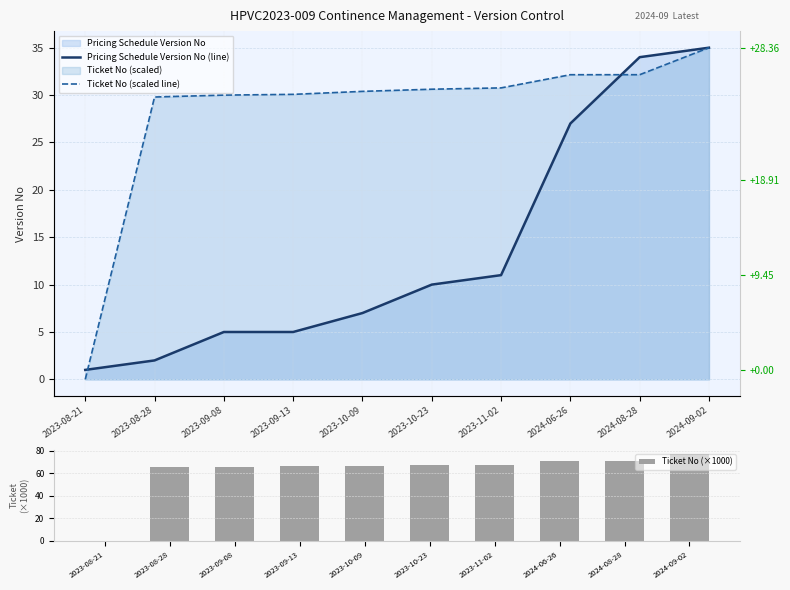

What is the label of the 5th bar from the left?

2023-10-09